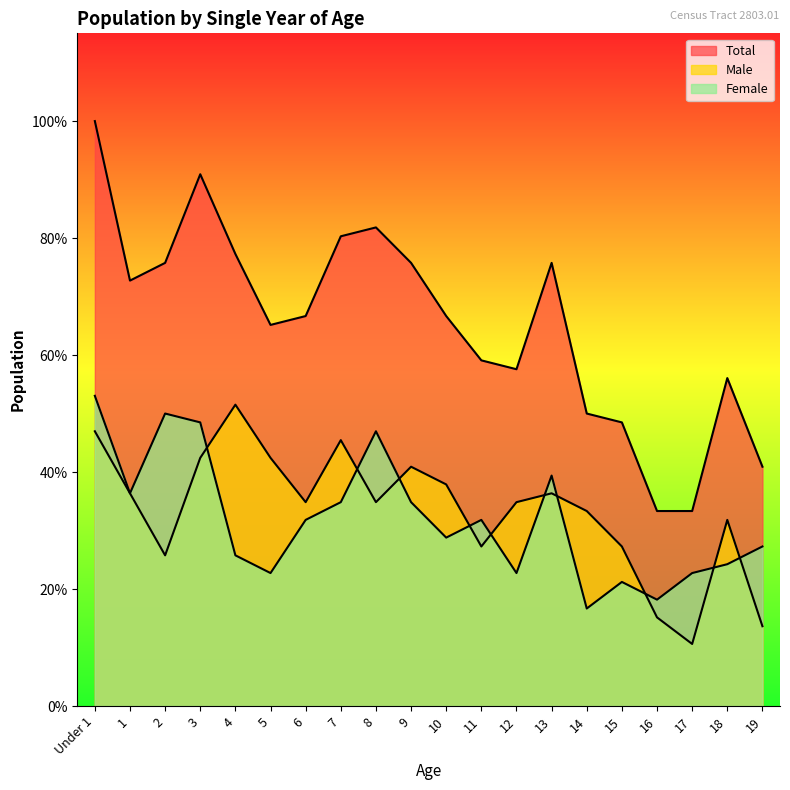

Does the chart have visible grid lines?

No